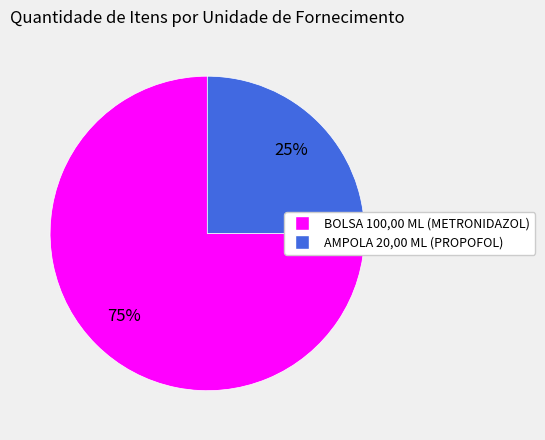

Does AMPOLA 20,00 ML (PROPOFOL) represent more than half of the total?

No